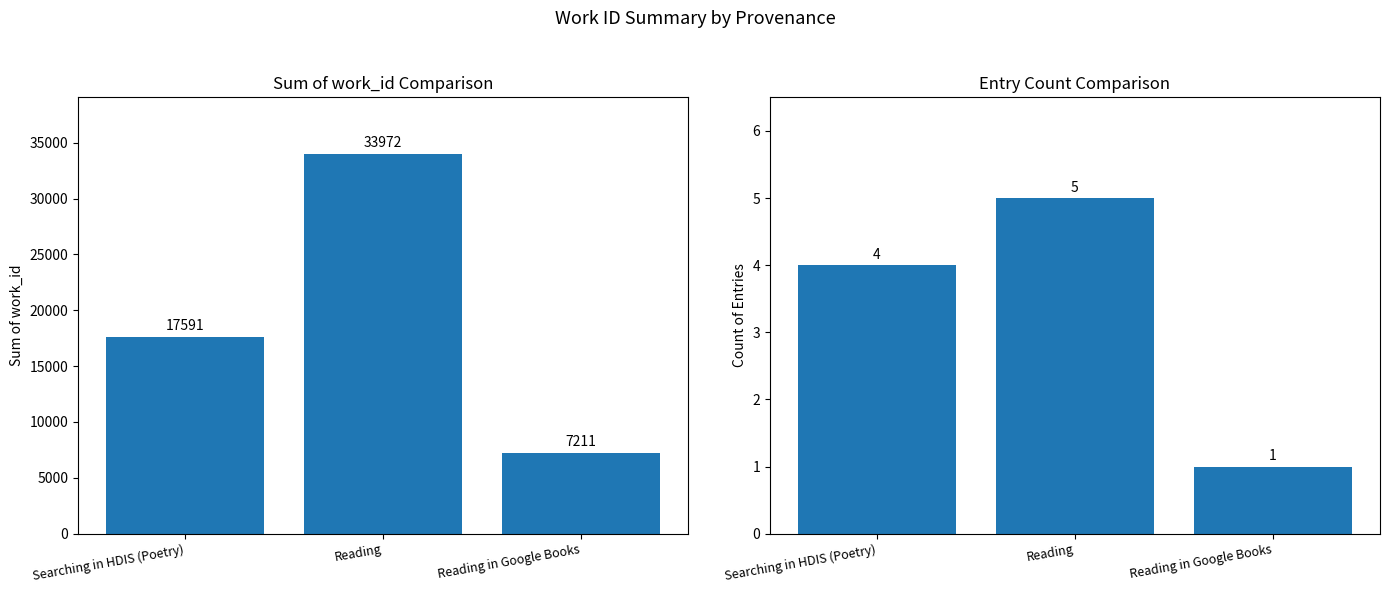

What is the difference between the Sum of work_id values at Reading and Searching in HDIS (Poetry)?

16381